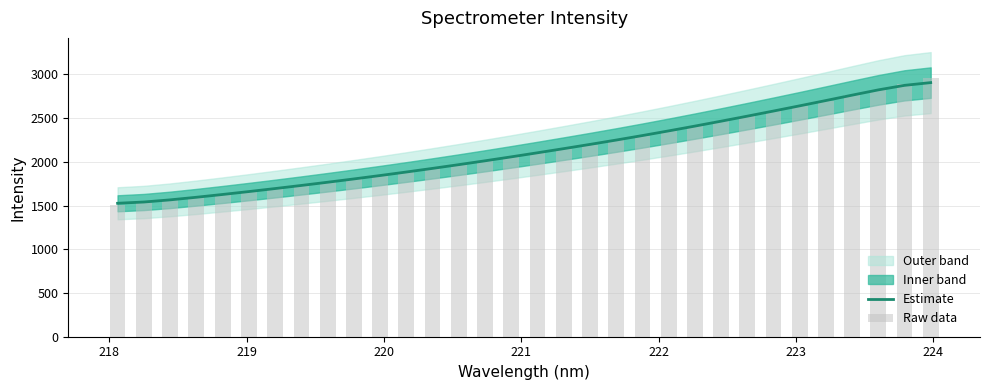

Is the value of Raw data at 27 greater than the value of Estimate at 24?

Yes